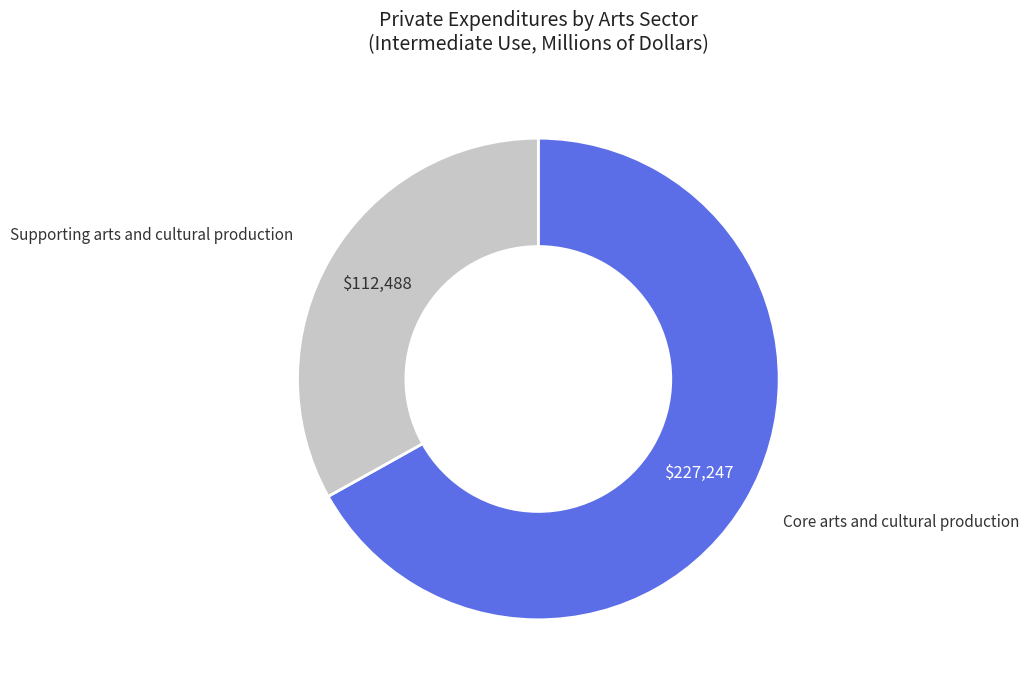

Count the number of slices in the pie.

2